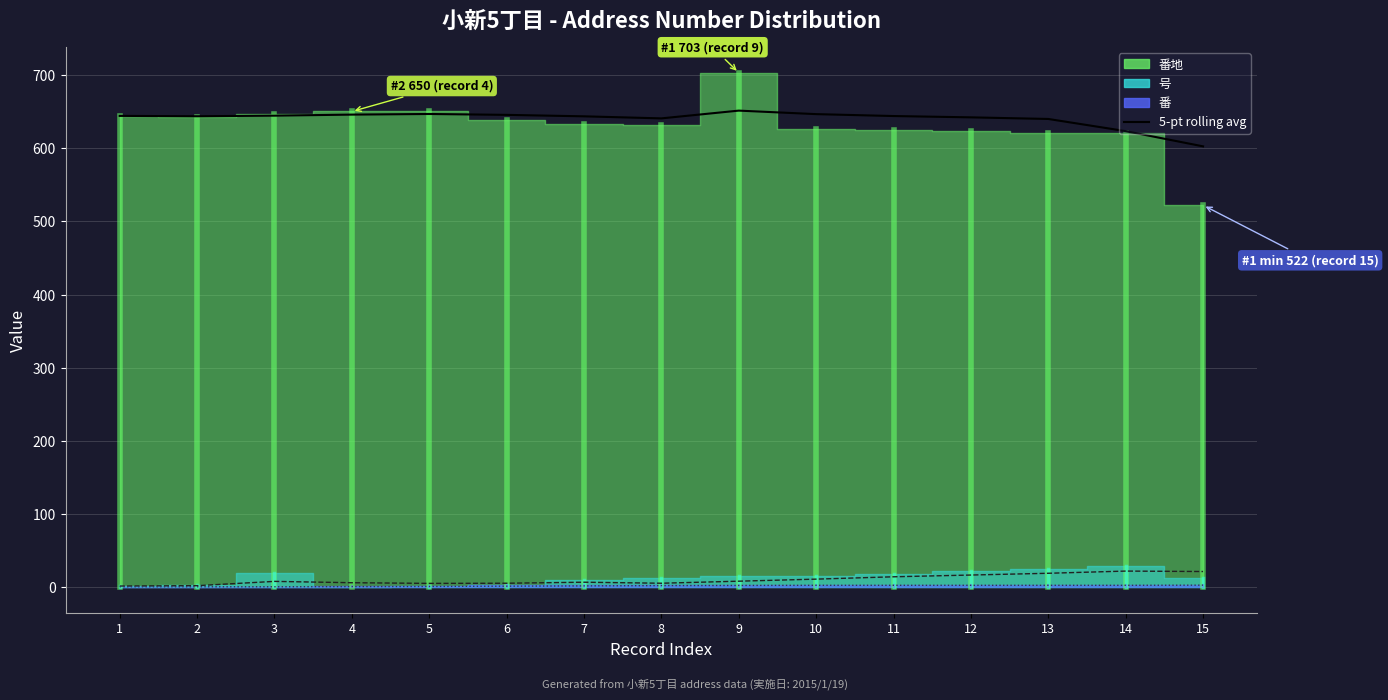

What is the difference between the highest and lowest values at 8?

638.0